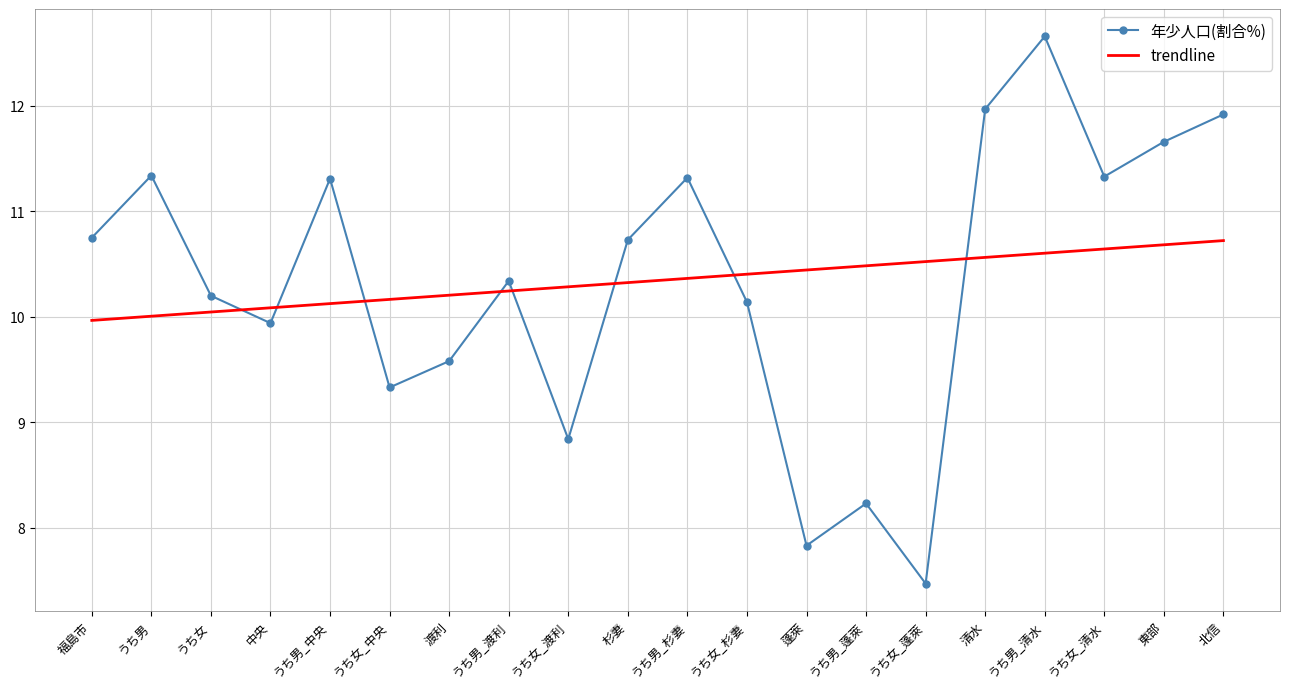

What value does the 年少人口(割合%) series have at うち女_清水?

11.3